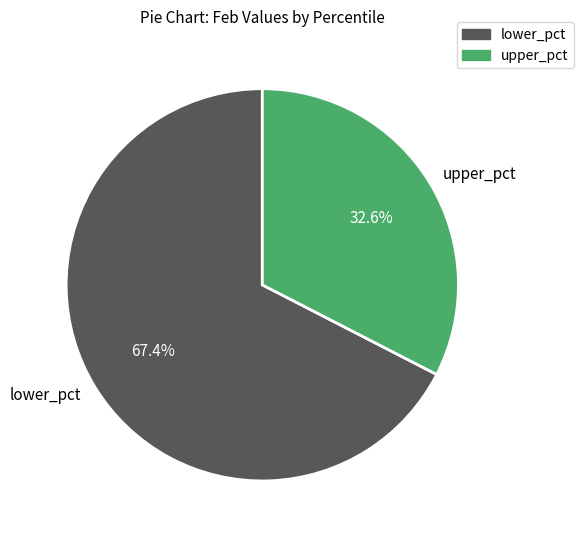

Combined, what portion of the pie is upper_pct and lower_pct?

100.0%